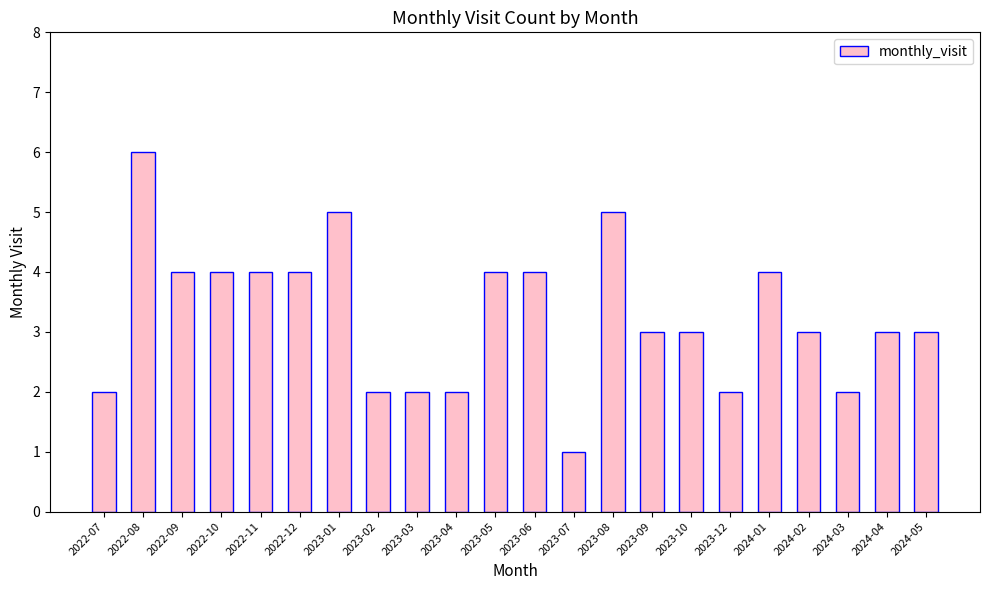

The value at 2022-11 is 6. True or false?

False